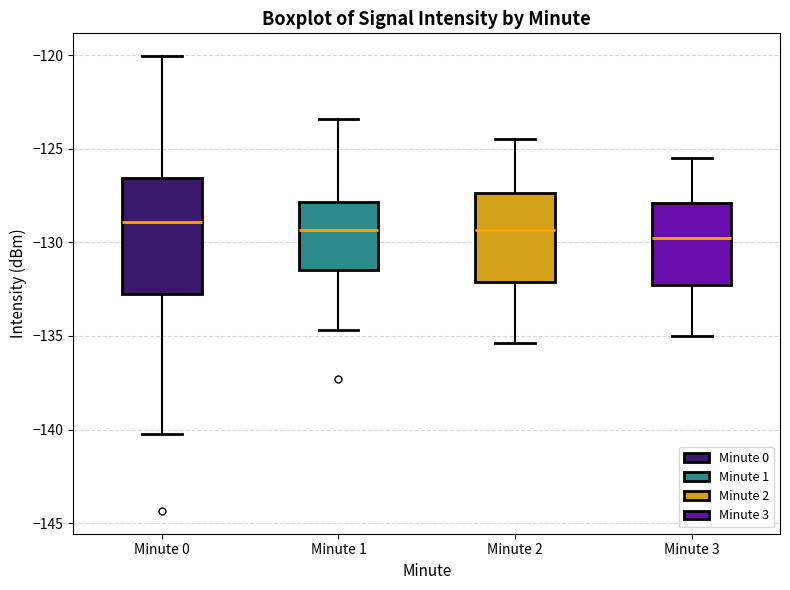

Comparing the boxes themselves (not the whiskers), which one is the tallest?

Minute 0